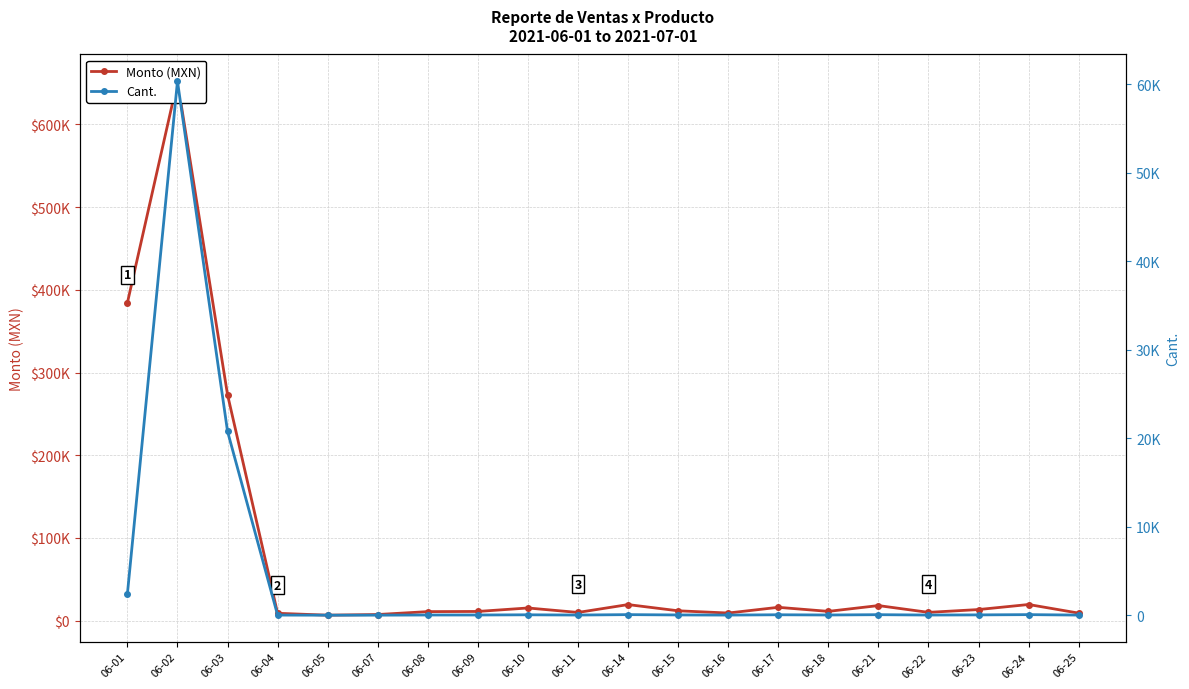

Reading left to right, transcribe all the data shown in this chart.

Monto (MXN): 384330	652171	273220	8970	6700	7500	11000	11200	15400	10000	19500	12000	9300	16200	11300	18300	10100	13500	19600	9200
Cant.: 2446	60373	20806	45	35	37	55	55	77	50	97	60	46	81	56	91	50	67	97	46